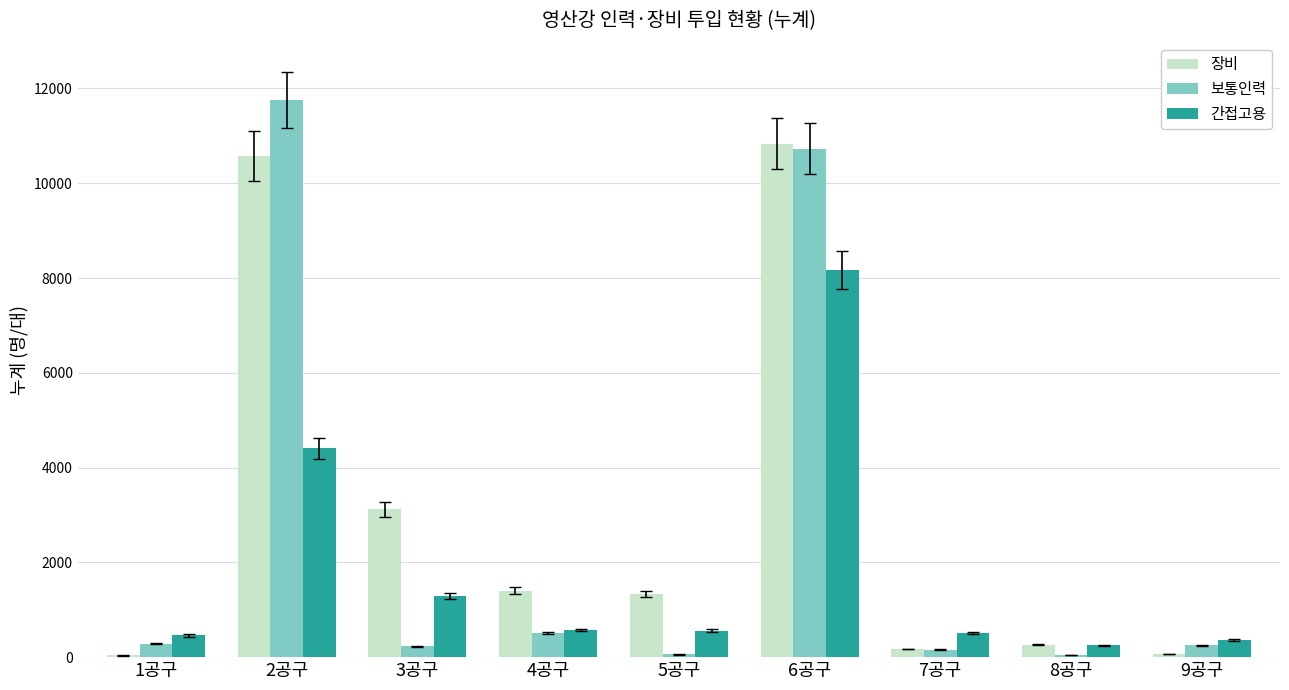

Are the bars horizontal?

No